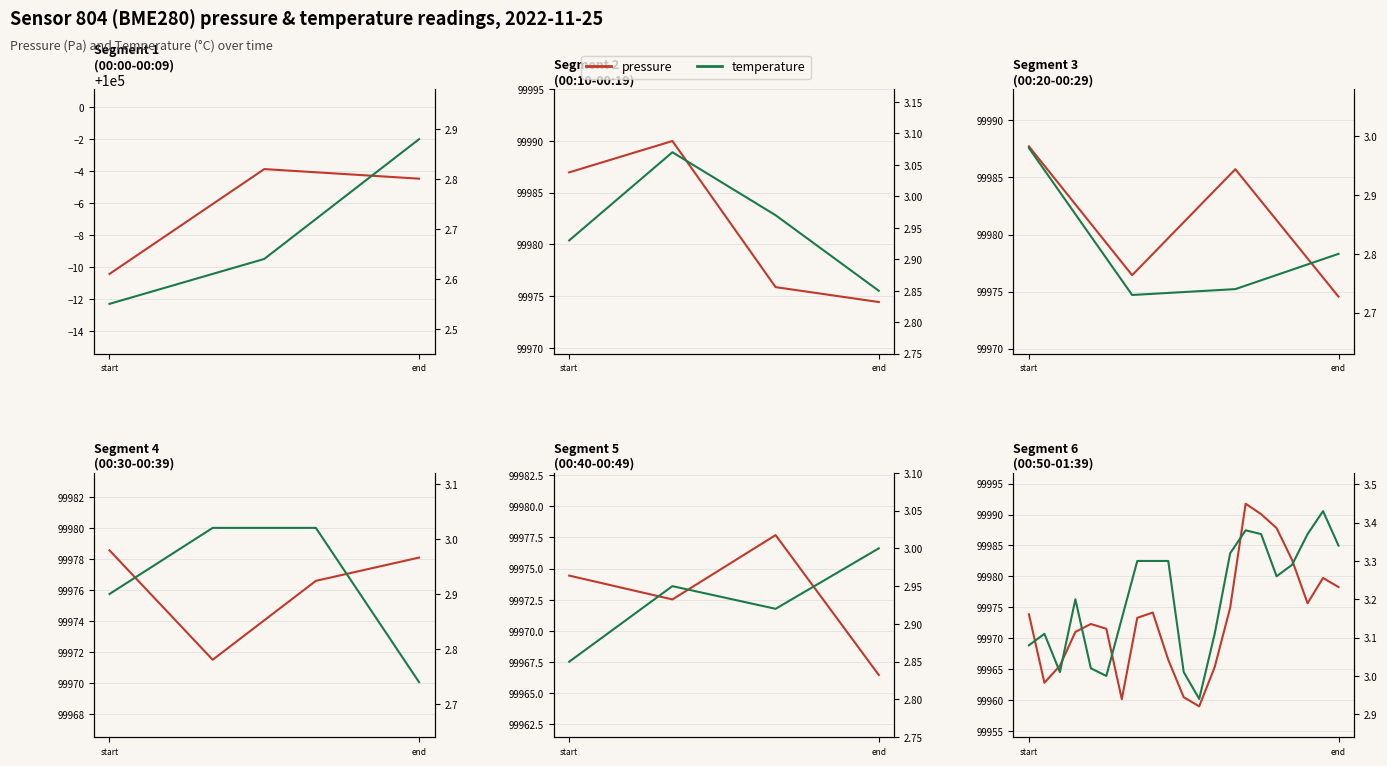

True or false: temperature and pressure cross at least once.

False